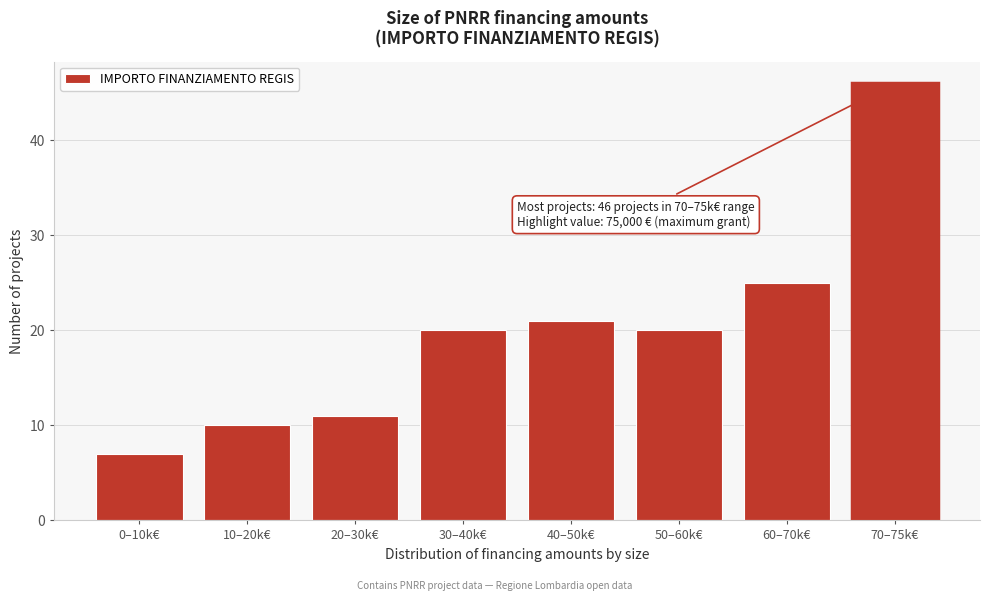

Reading left to right, list all the values displayed in this chart.

0–10k€=7	10–20k€=10	20–30k€=11	30–40k€=20	40–50k€=21	50–60k€=20	60–70k€=25	70–75k€=46